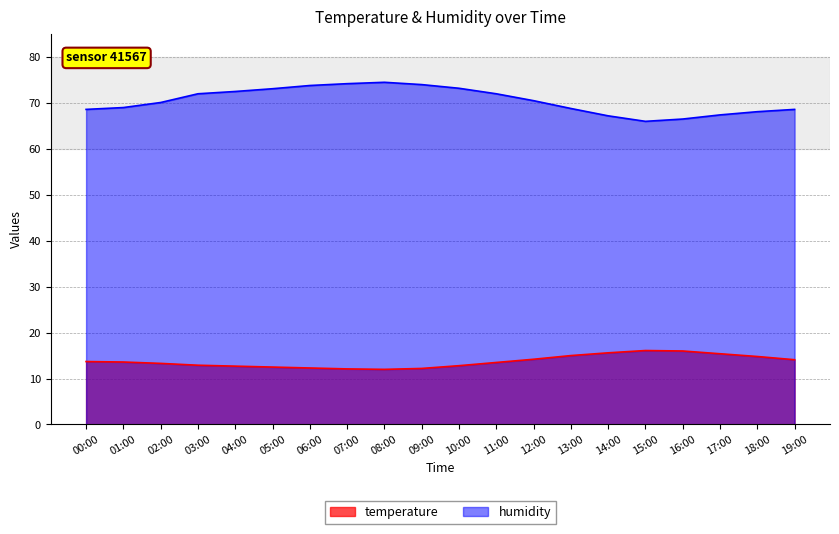

What position from the right is 13:00?

7